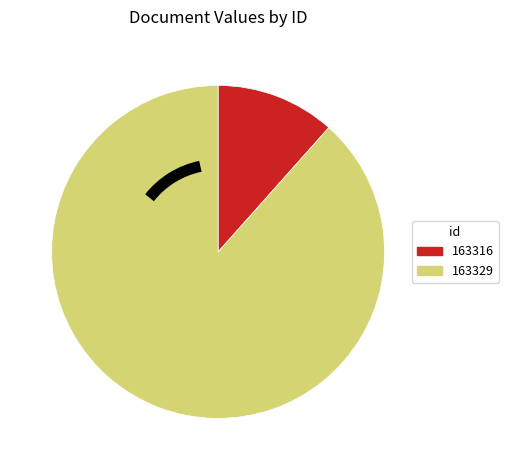

What is the ratio of the value at 163316 to the value at 163329?

0.1